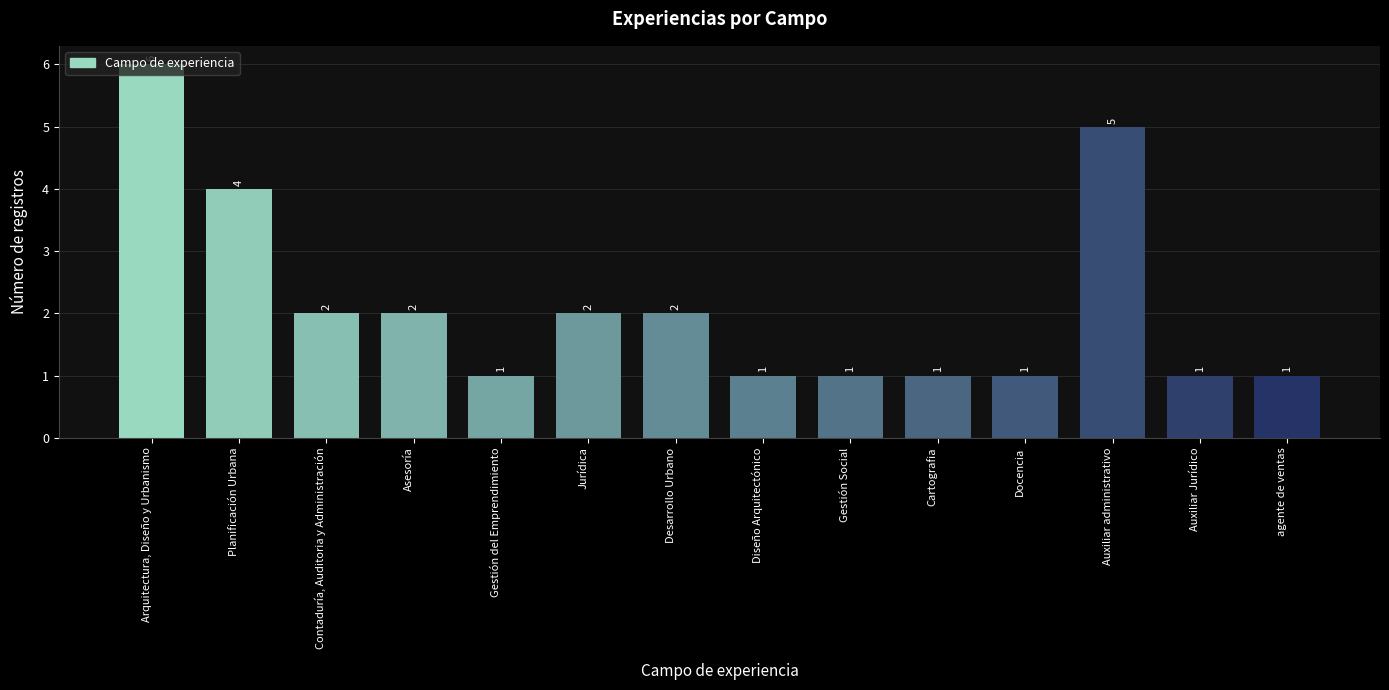

What is the average value?

2